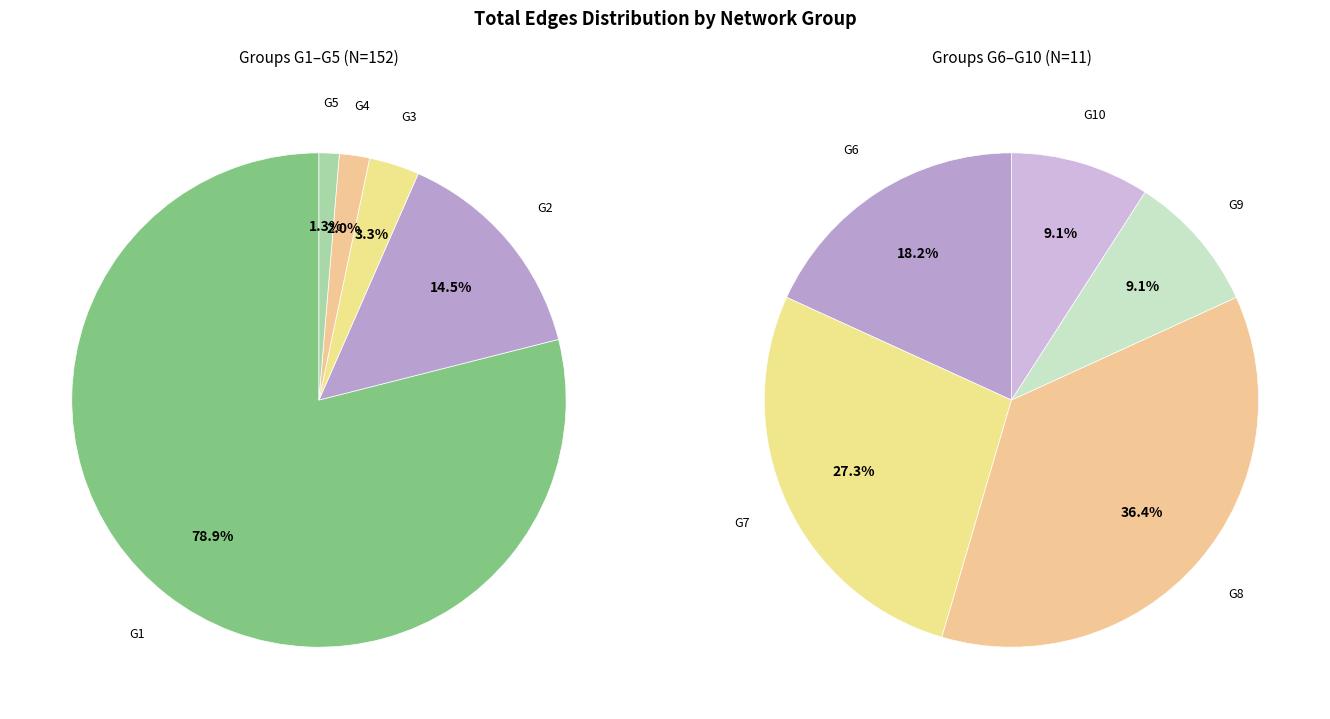

Is the sum of G7 and G3 greater than half?

No